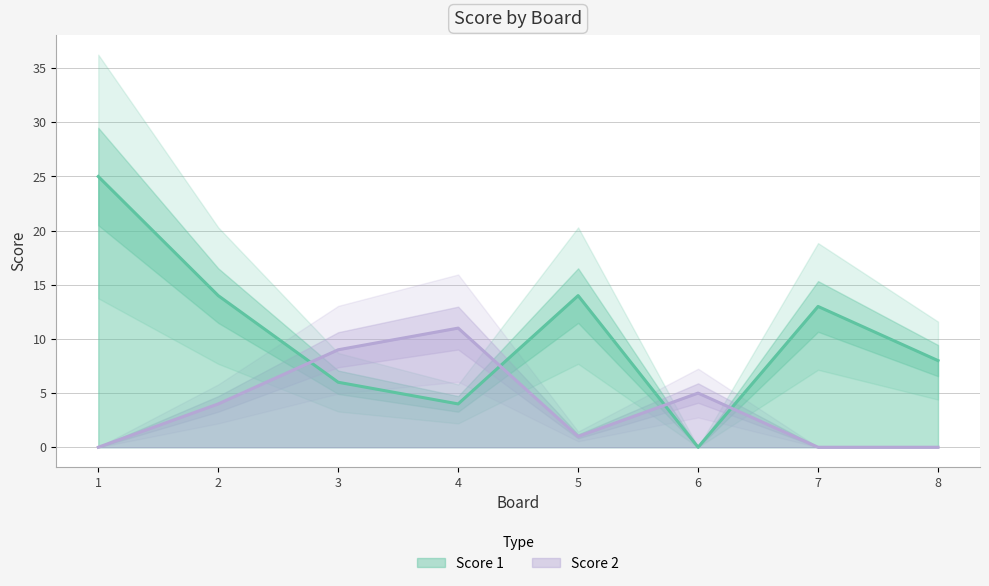

What are all the series names shown in the legend?

Score 1, Score 2